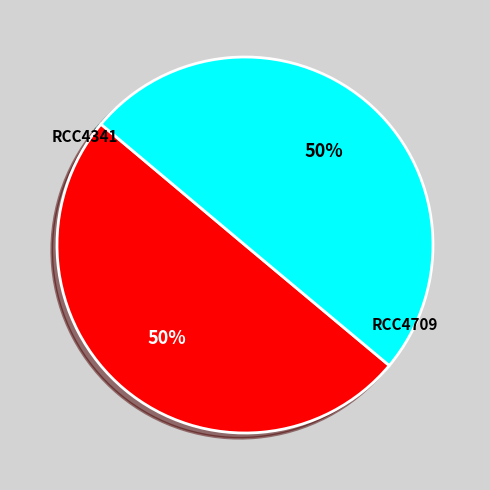

How many segments does this pie chart have?

2